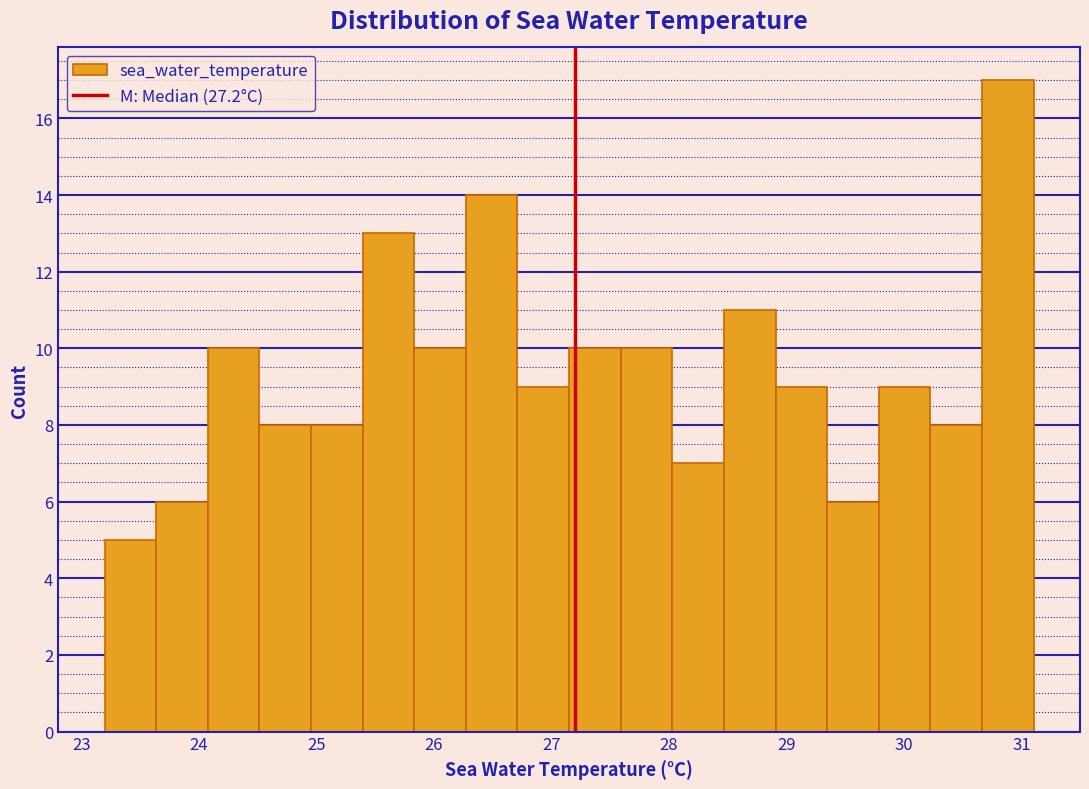

How tall is the bar that spans 27.2 to 27.6 on the x-axis? Neither the bar edges nor the heights are printed on the chart, so give them approximately, as read against the axes.

10